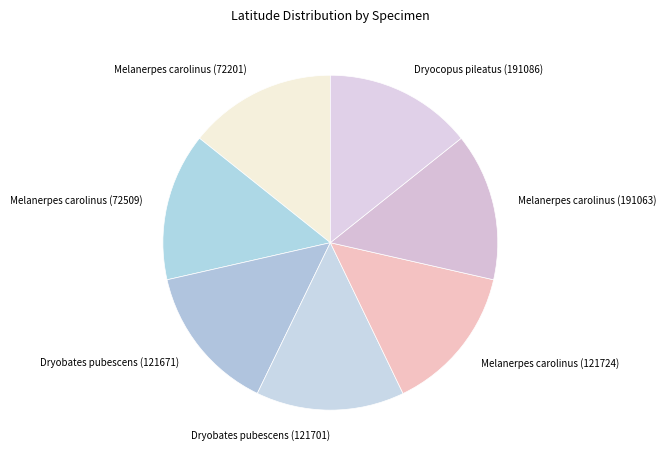

Is it true that Melanerpes carolinus (72509) is 14% of the pie?

True